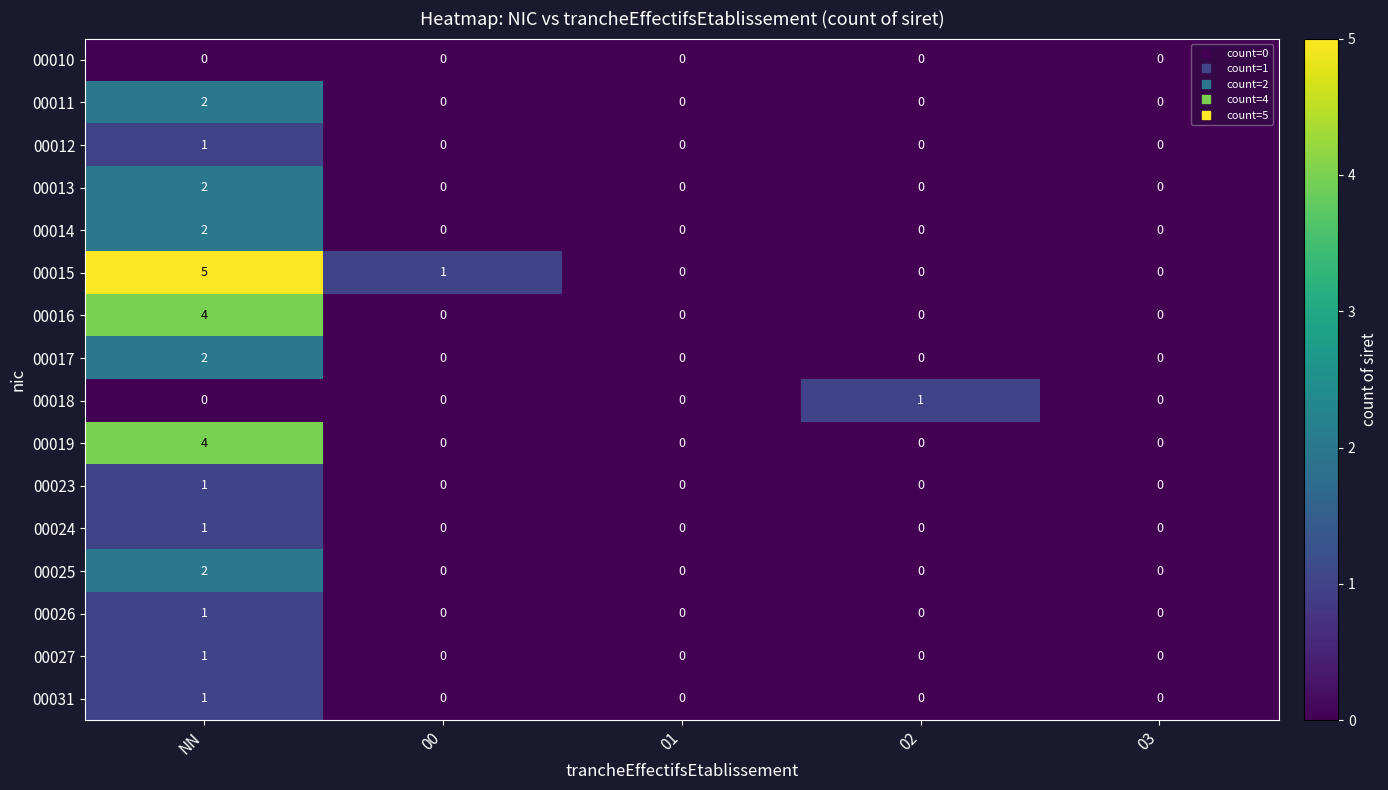

The 00019 series shows -2 at 00. True or false?

False